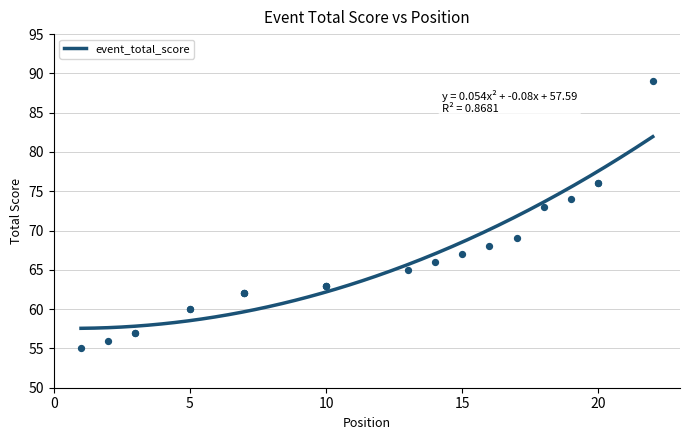

What is the ratio of the value at 14 to the value at 7?

1.1